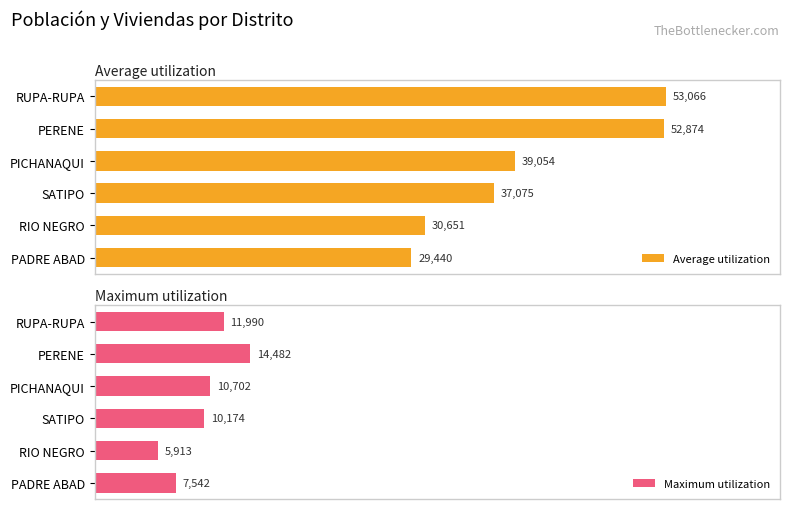

How many bars are there in total?

12